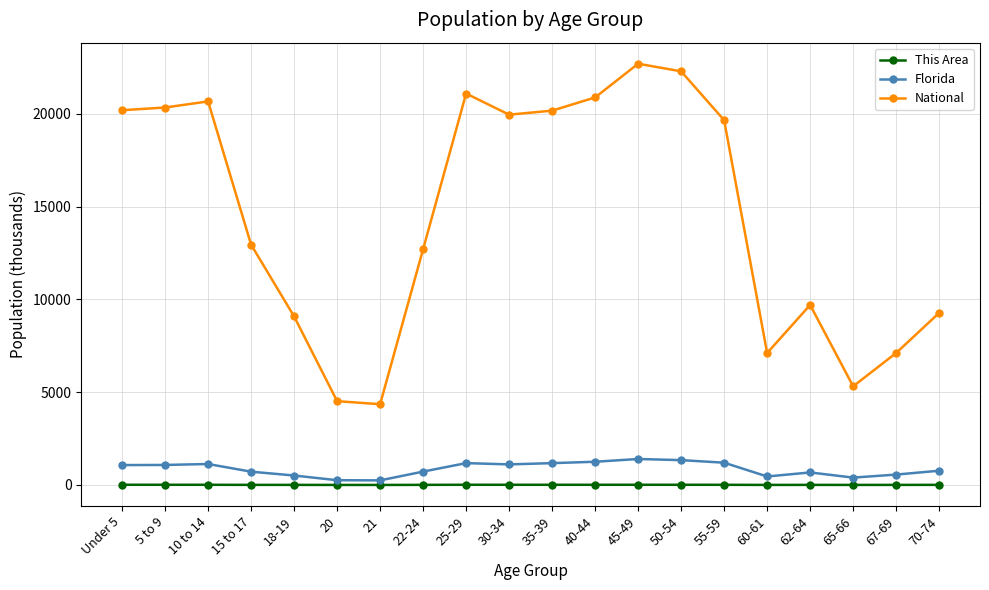

At which label does This Area first exceed 10?

Under 5